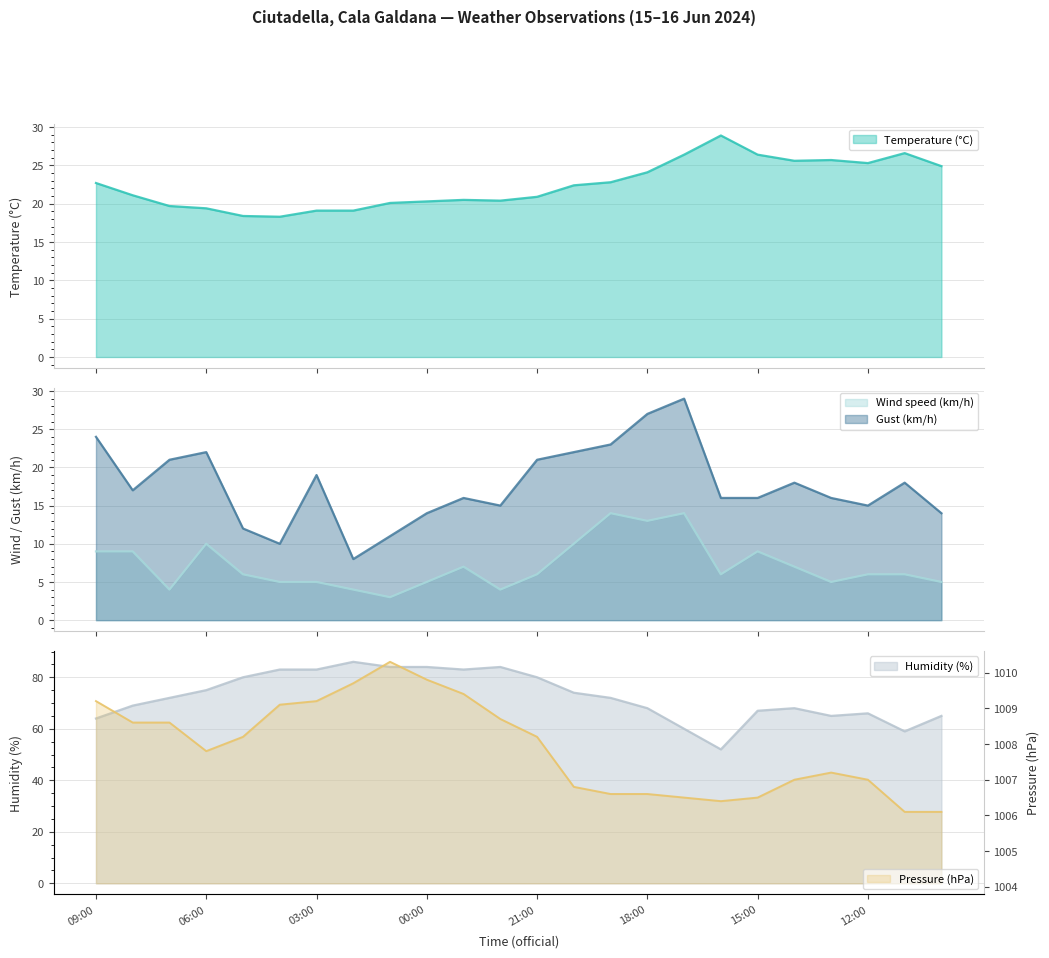

What is the difference between the second highest and second lowest values in the Temperature (°C) series?

8.2